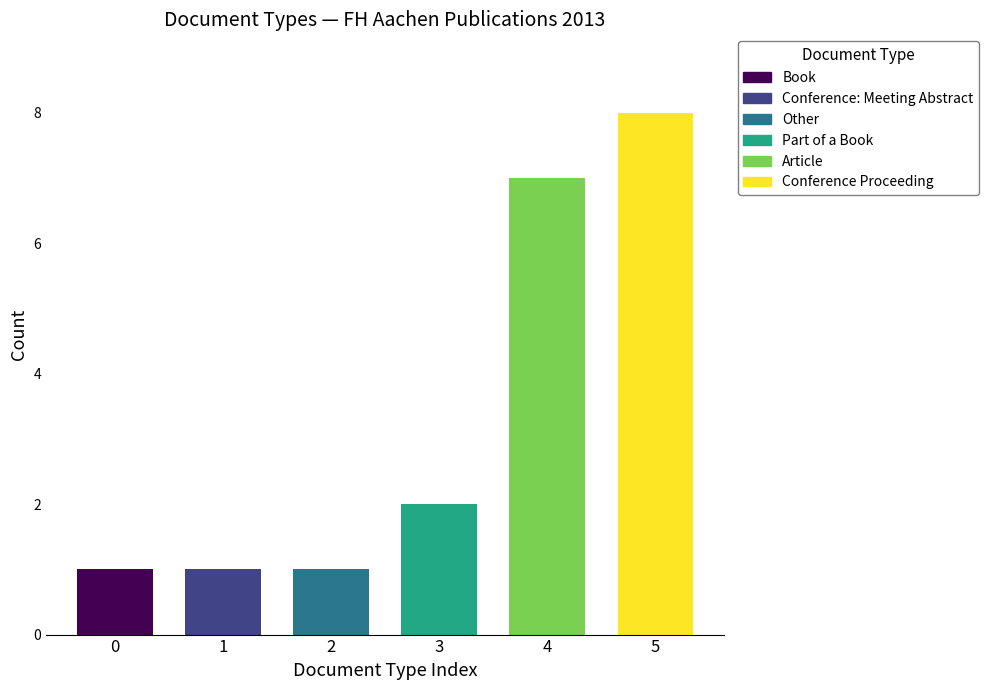

Reading left to right, list all the values displayed in this chart.

1	1	1	2	7	8